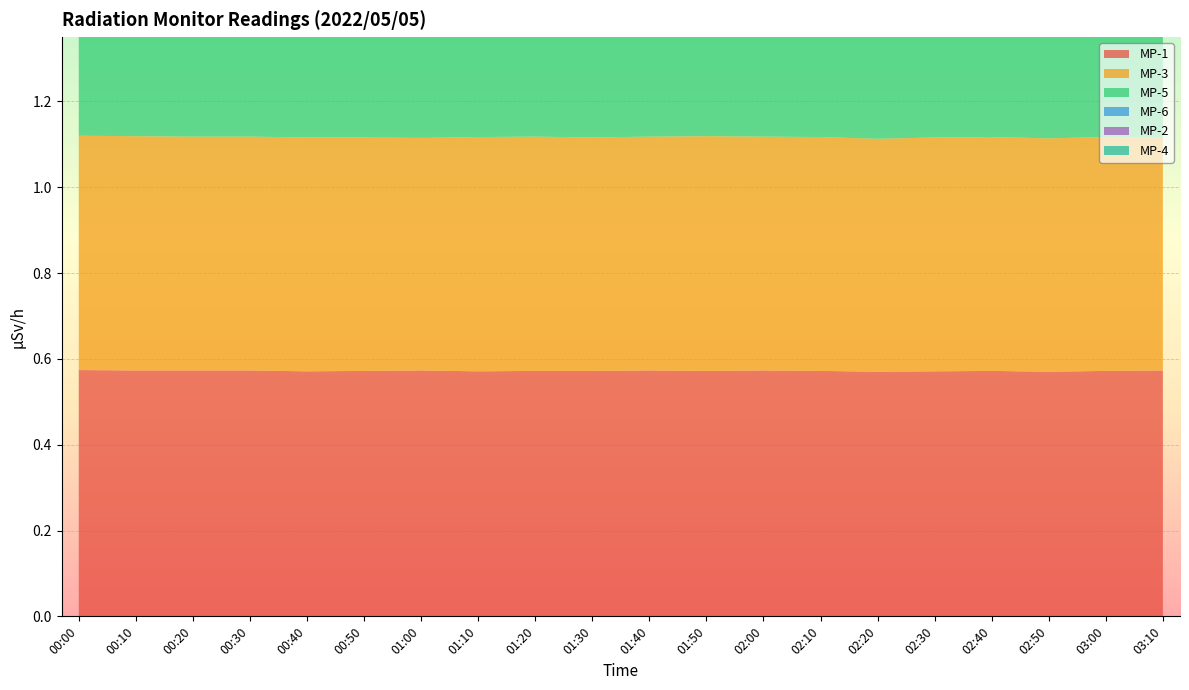

Reading right to left, list all the values displayed in this chart.

MP-1: 0.6	0.6	0.6	0.6	0.6	0.6	0.6	0.6	0.6	0.6	0.6	0.6	0.6	0.6	0.6	0.6	0.6	0.6	0.6	0.6
MP-3: 0.5	0.5	0.5	0.5	0.5	0.5	0.5	0.5	0.5	0.5	0.5	0.5	0.5	0.5	0.5	0.5	0.5	0.5	0.5	0.5
MP-5: 0.7	0.7	0.7	0.7	0.7	0.7	0.7	0.7	0.7	0.7	0.7	0.7	0.7	0.7	0.7	0.7	0.7	0.7	0.7	0.7
MP-6: 0.3	0.3	0.3	0.3	0.3	0.3	0.3	0.3	0.3	0.3	0.3	0.3	0.3	0.3	0.3	0.3	0.3	0.3	0.3	0.3
MP-2: 0.8	0.8	0.8	0.8	0.8	0.8	0.9	0.8	0.8	0.9	0.8	0.8	0.8	0.8	0.8	0.8	0.8	0.8	0.8	0.8
MP-4: 1.0	1.0	1.0	1.0	1.0	1.0	1.0	1.0	1.0	1.0	1.0	1.0	1.0	1.0	1.0	1.0	1.0	1.0	1.0	1.0